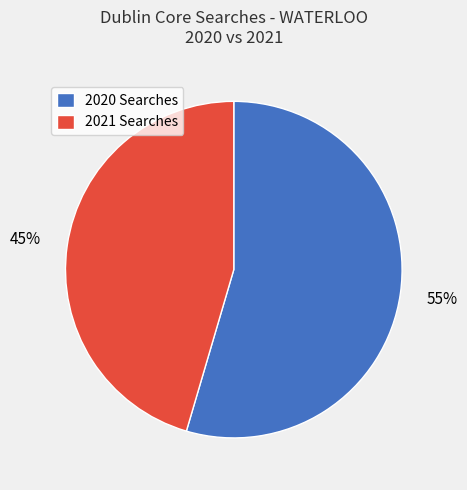

Rank the categories by value from lowest to highest.

2021 Searches, 2020 Searches